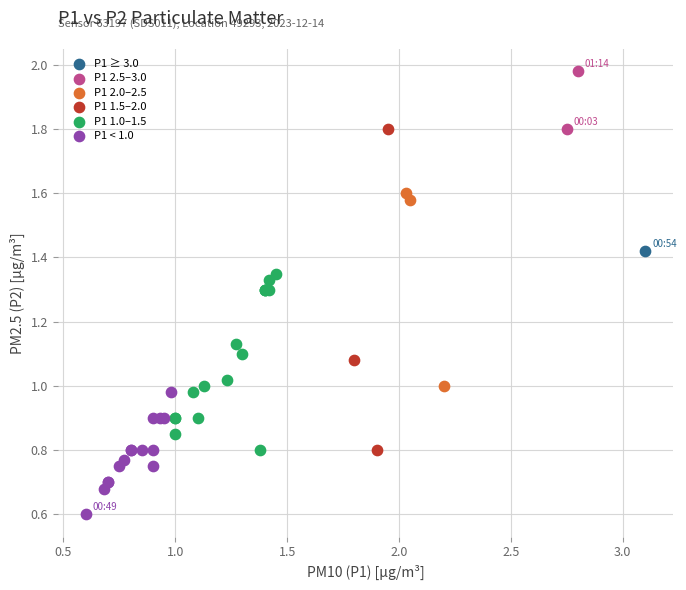

Which series contains the highest Y value?

P1 2.5–3.0